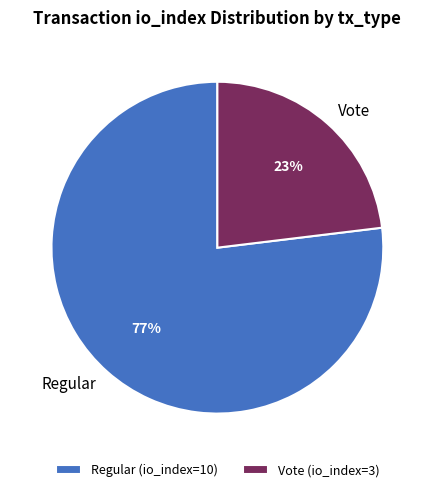

Approximately how many times larger is the value at Regular compared to Vote?

3.3